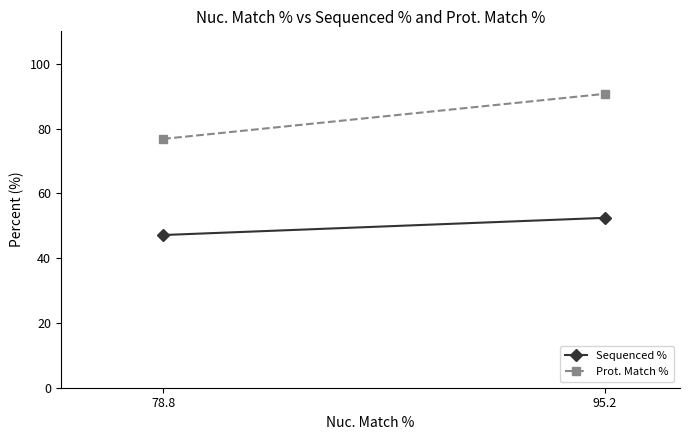

What is the difference between the maximum and minimum values in the Sequenced % series?

5.3